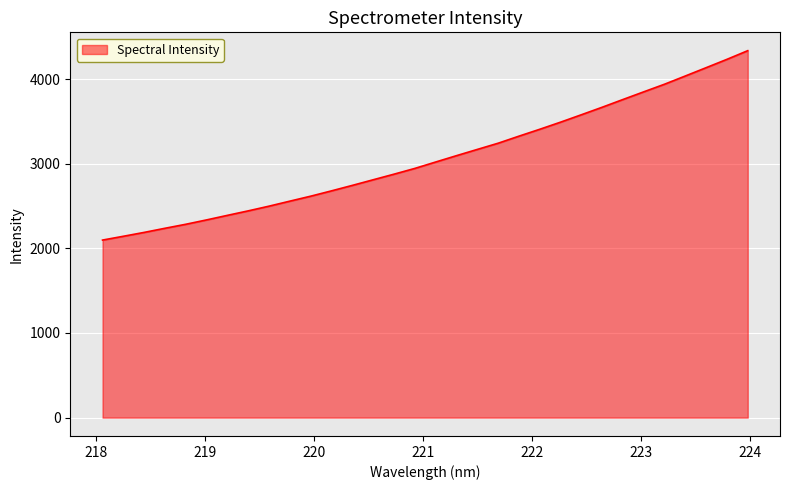

What is the difference between the maximum and minimum values?

2237.7